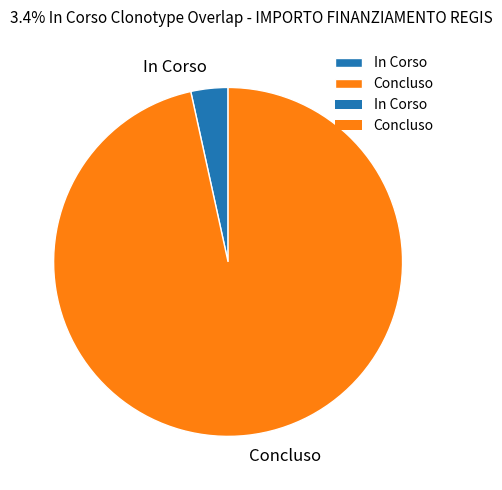

Which category has the biggest portion of the pie?

Concluso